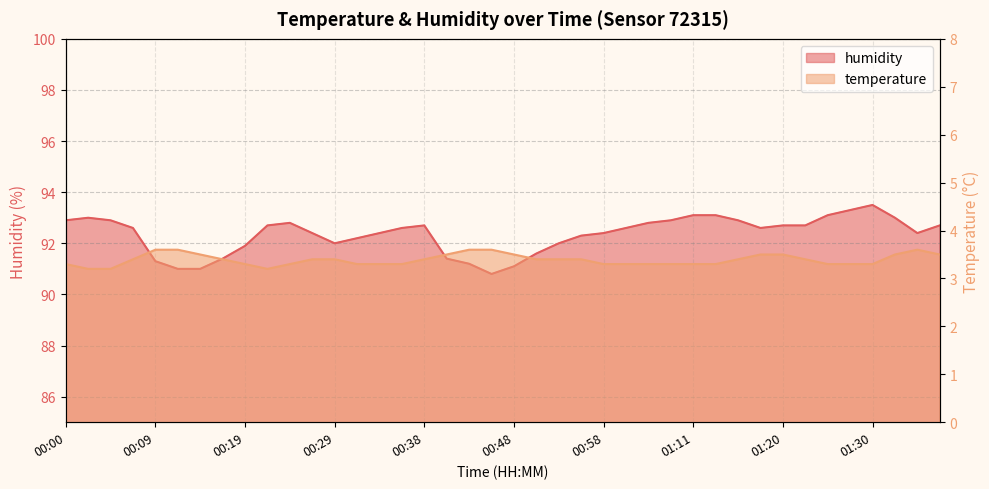

What is the minimum value shown in the chart?

3.2